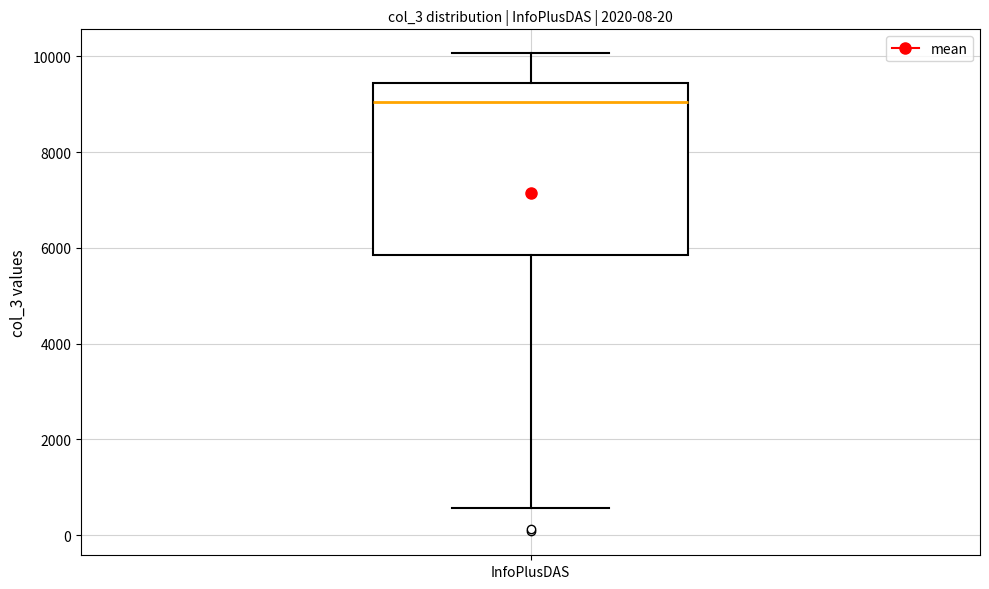

Where does the lower whisker of the box for InfoPlusDAS end on the y-axis? The values are not printed on the chart, so give them approximately, as read against the axis.

600